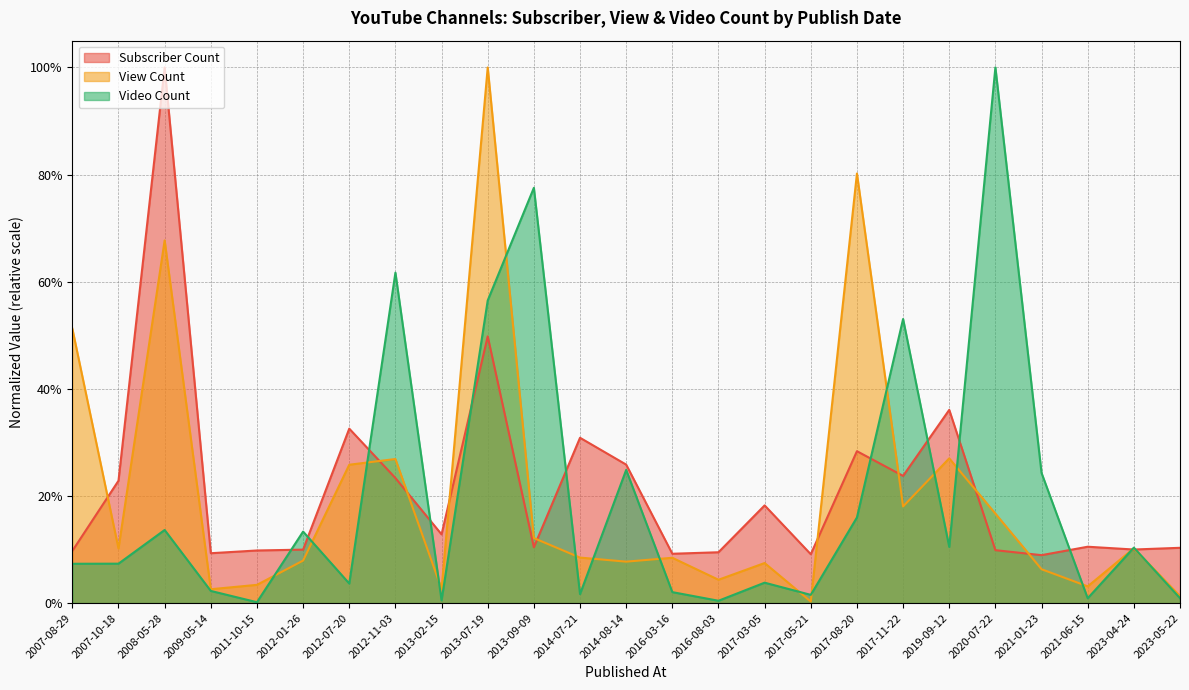

At which category is the sum across all series the highest?

2013-07-19